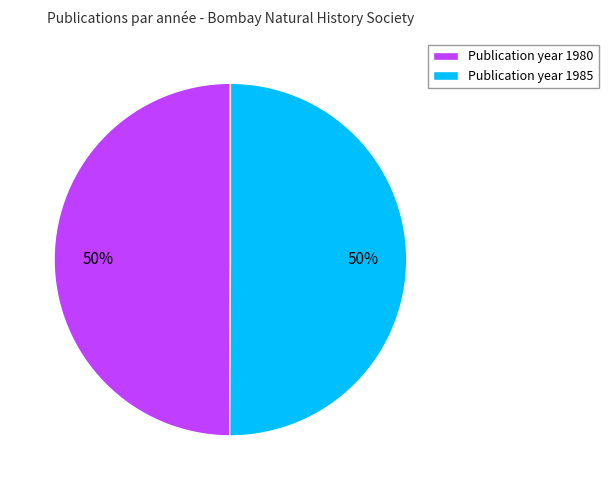

Is the sum of Publication year 1980 and Publication year 1985 greater than half?

Yes